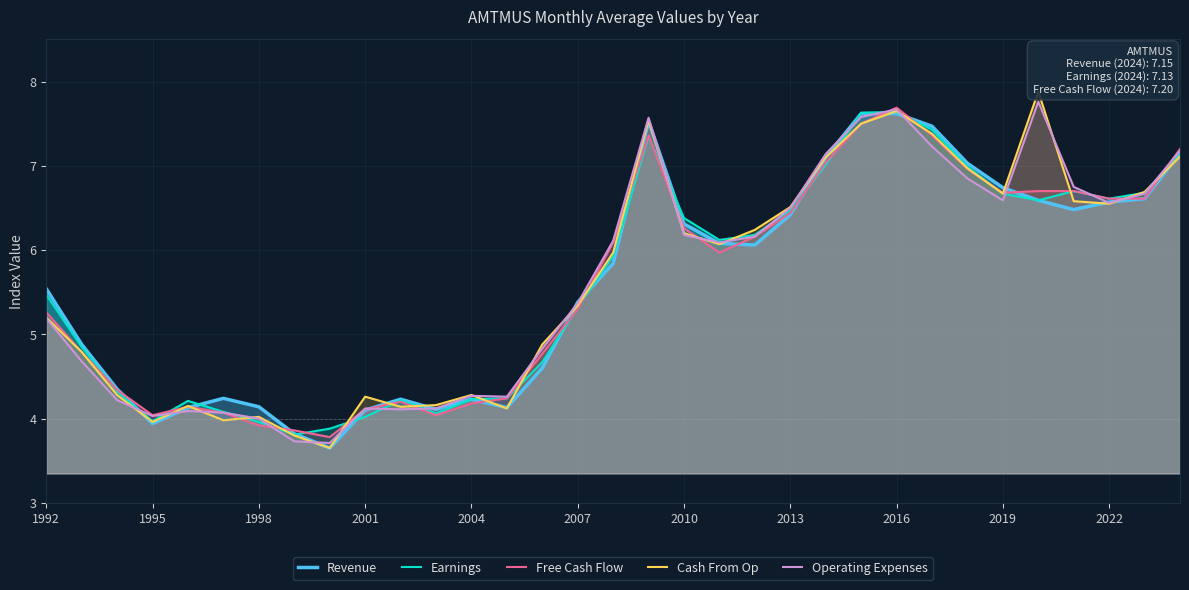

What is the maximum value for Revenue?

7.6